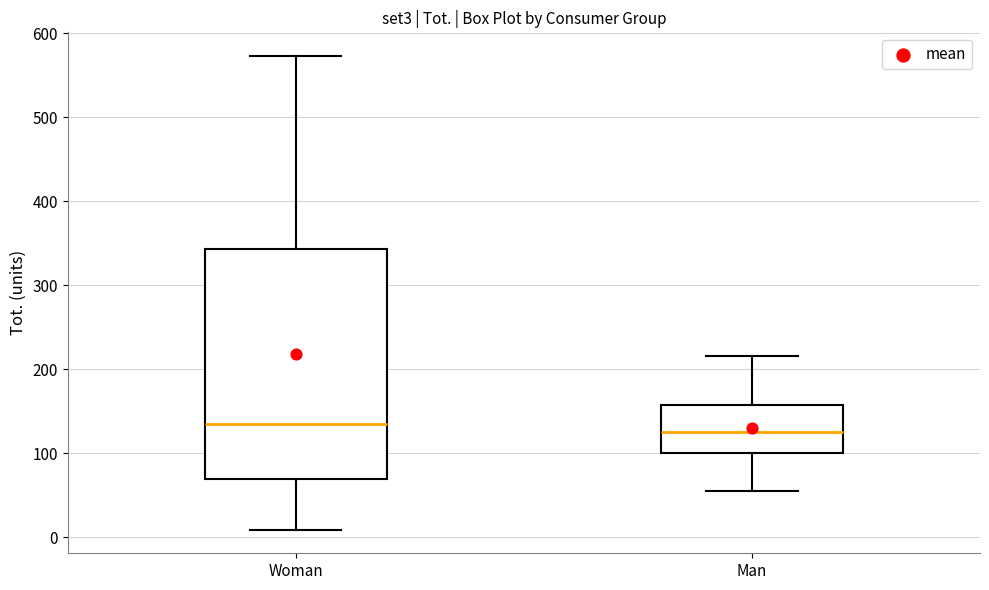

Which box is the tallest, from its lower edge to its upper edge?

Woman